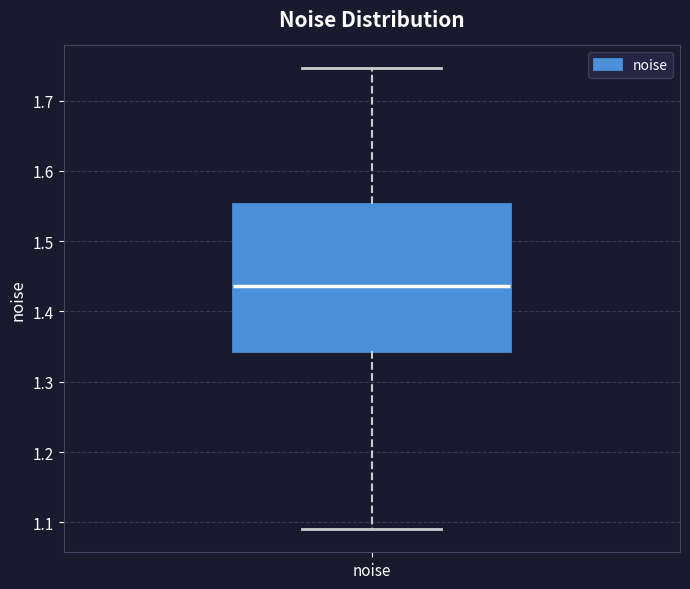

Transcribe this box plot: give where the median line is, the range the box spans, and where the two whiskers end, as read against the y-axis. The values are not printed on the chart, so give them approximately, as read against the axis.

median 1.44, box 1.34 to 1.55, whiskers 1.09 to 1.75